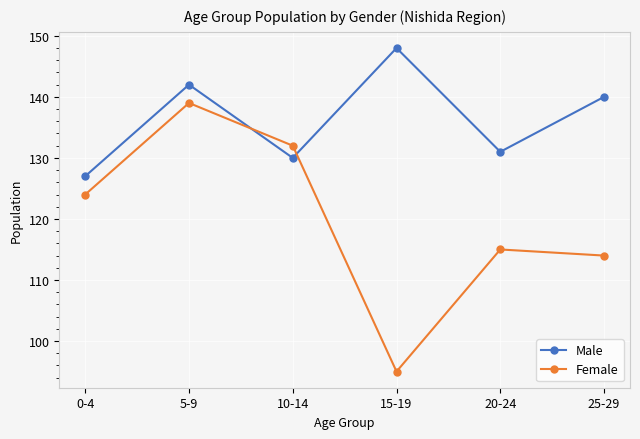

Between 0-4 and 15-19, which series saw the biggest shift?

Female